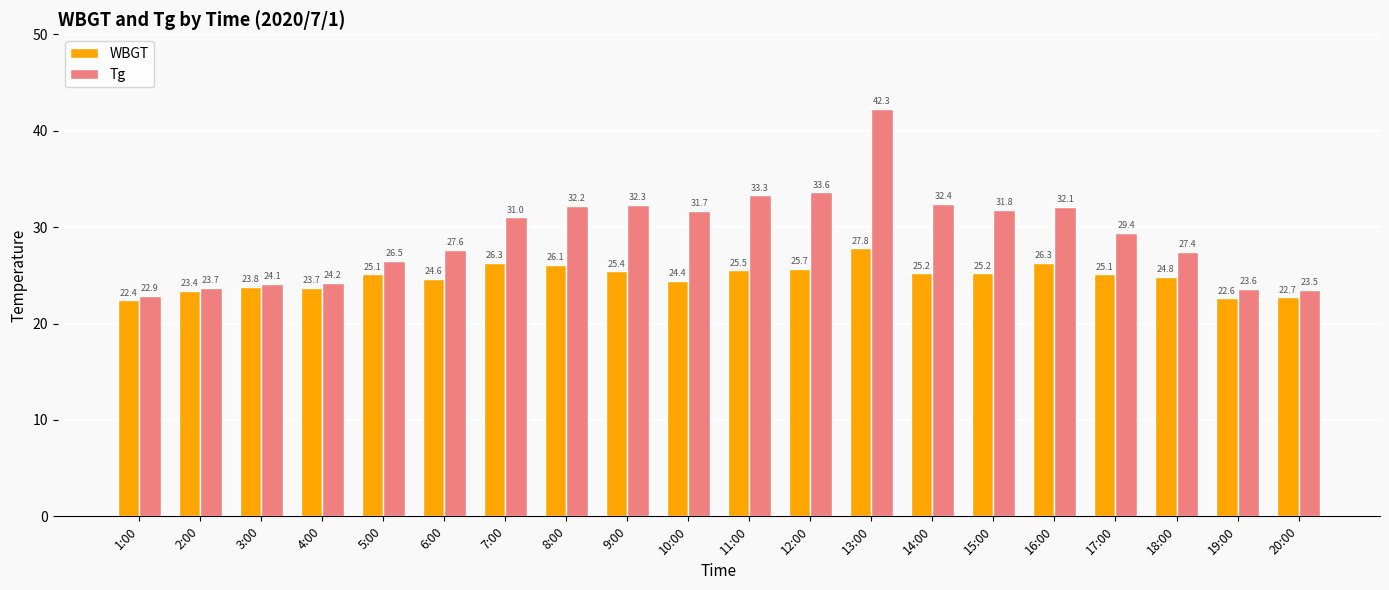

List the series in order of their peak value, highest first.

Tg, WBGT